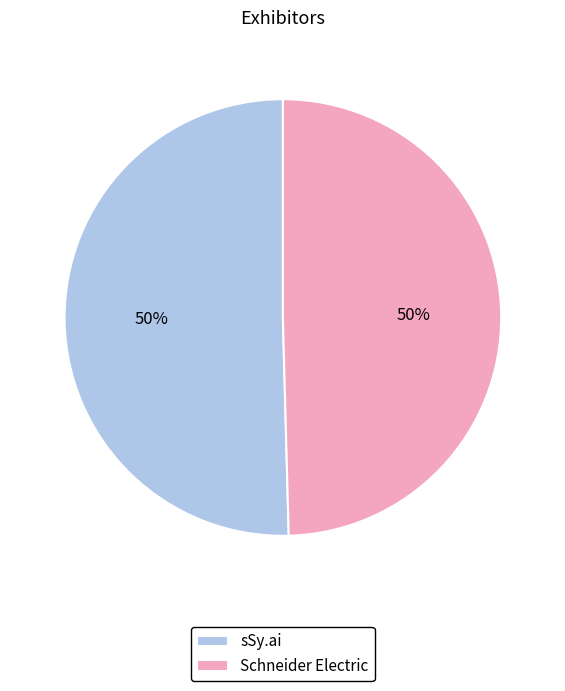

The Schneider Electric slice represents 50% of the pie. True or false?

True